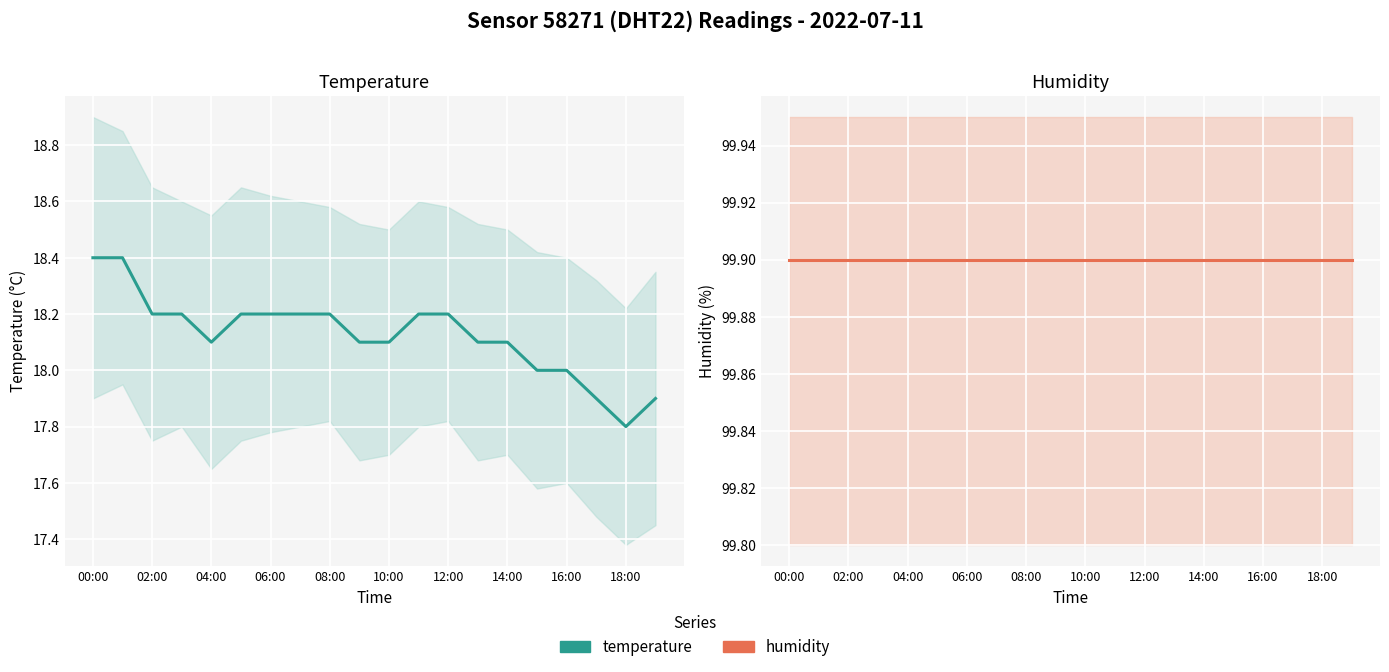

At which category is the sum across all series the highest?

00:00